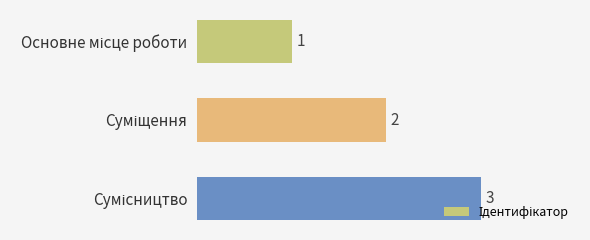

What is the greatest value displayed?

3